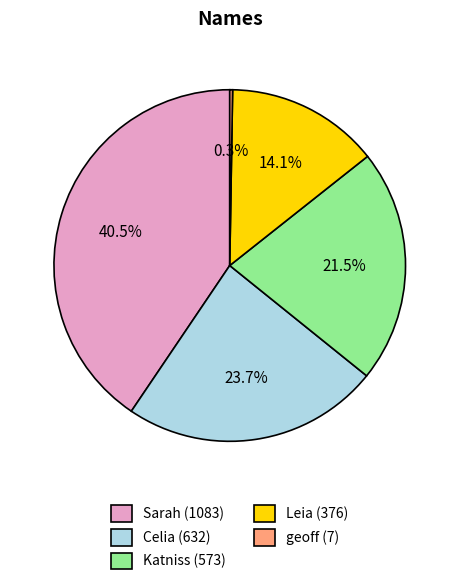

Which slice is the largest?

Sarah